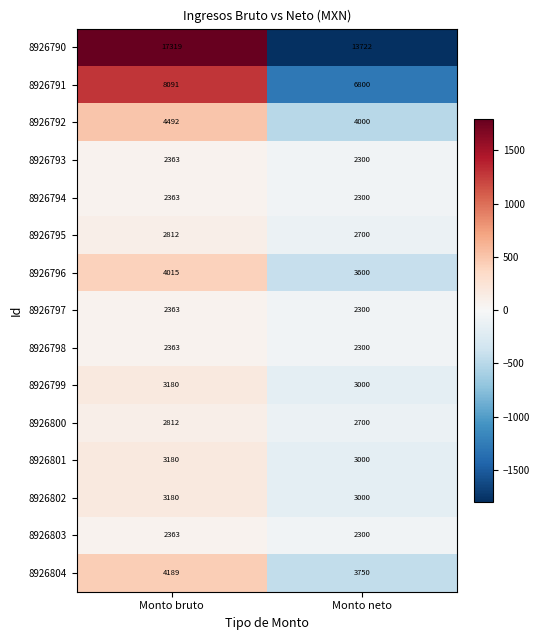

What is the spread (max minus min) of values at Monto bruto?

14956